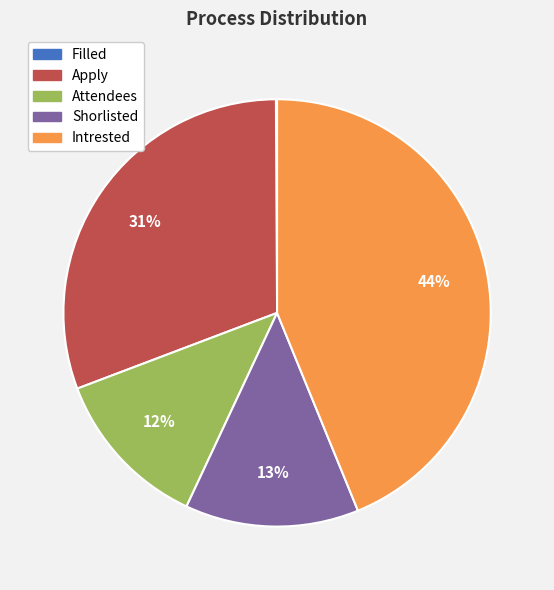

To the nearest percent, what portion does Attendees represent?

12%